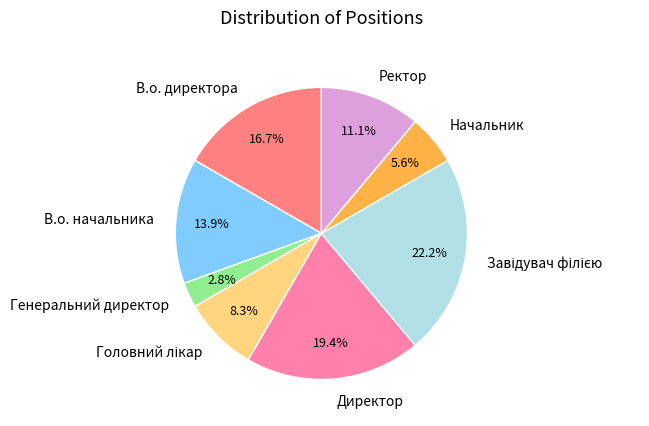

To the nearest percent, what portion does В.о. директора represent?

17%